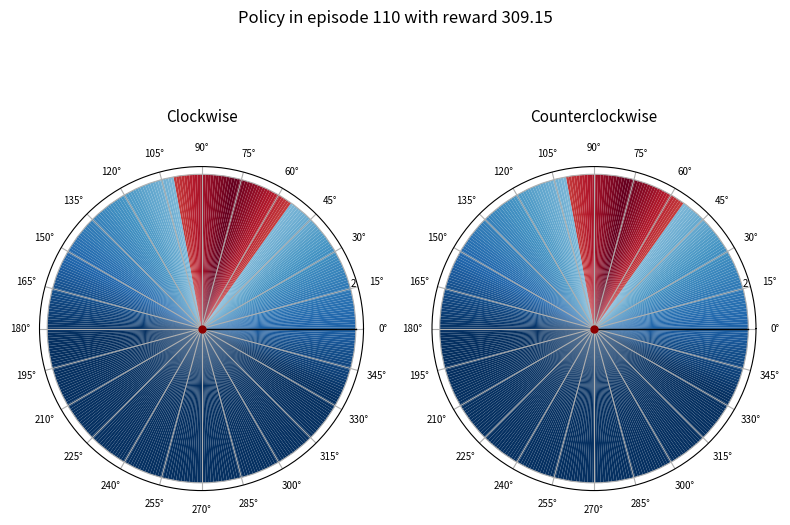

To the nearest percent, what is the average slice percentage?

10%